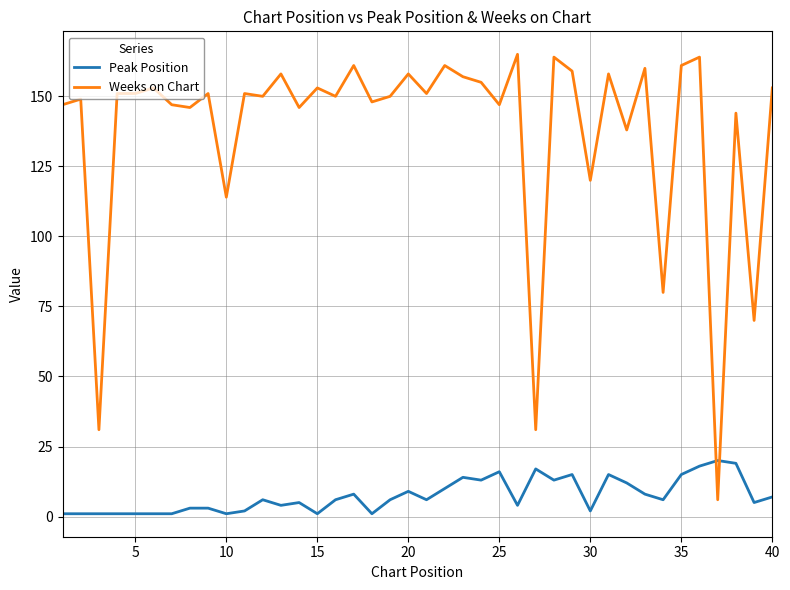

Which series has the largest total across all categories?

Weeks on Chart